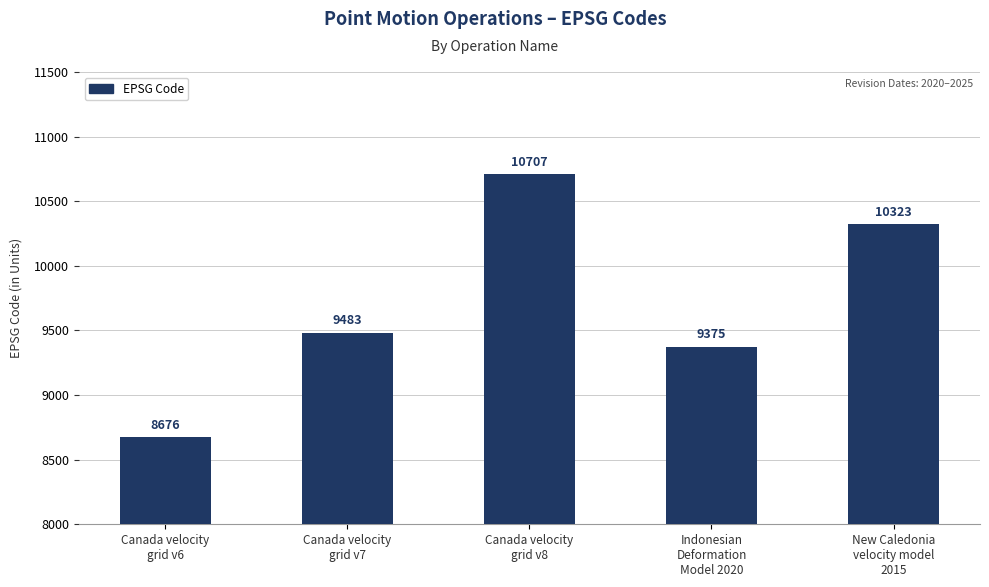

Rank the categories by value from highest to lowest.

Canada velocity
grid v8, New Caledonia
velocity model
2015, Canada velocity
grid v7, Indonesian
Deformation
Model 2020, Canada velocity
grid v6